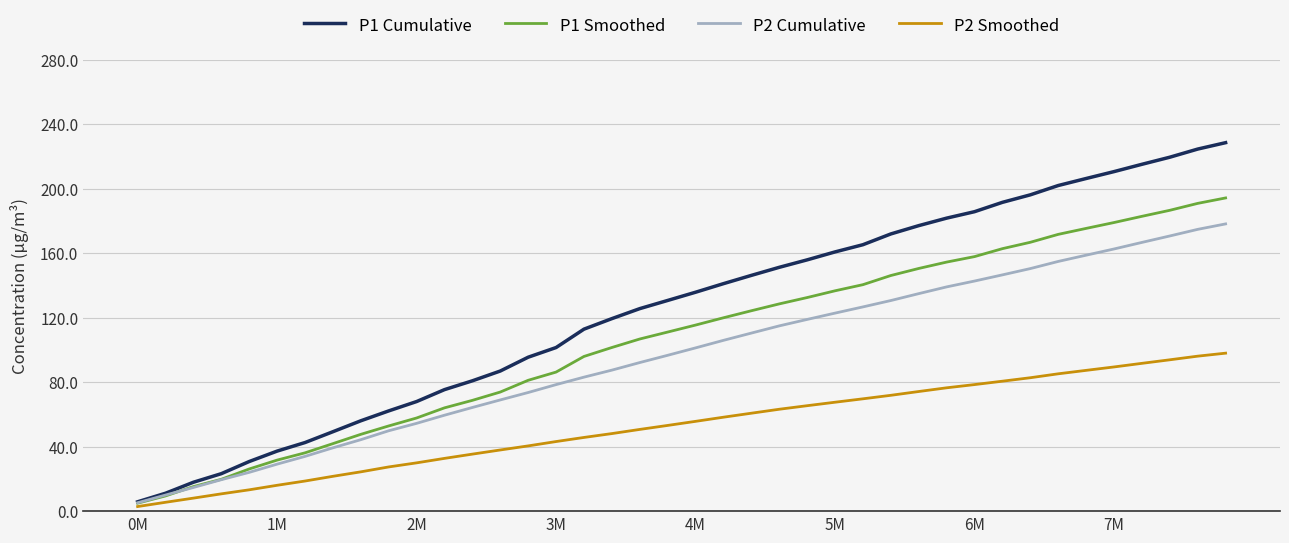

Rank the series by their maximum value, from highest to lowest.

P1 Cumulative, P1 Smoothed, P2 Cumulative, P2 Smoothed